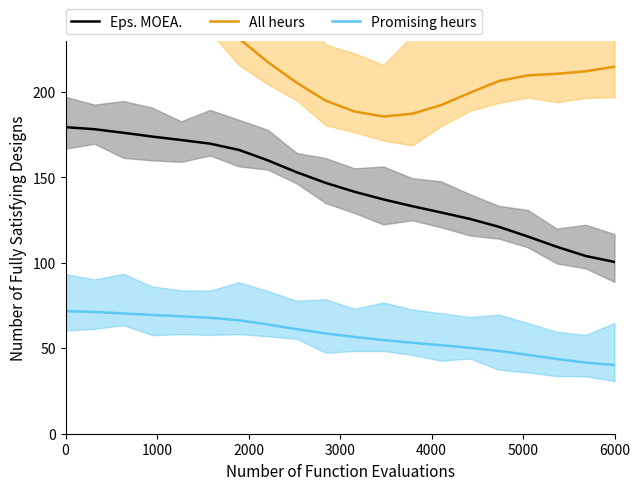

Which series has the largest range (max minus min)?

All heurs